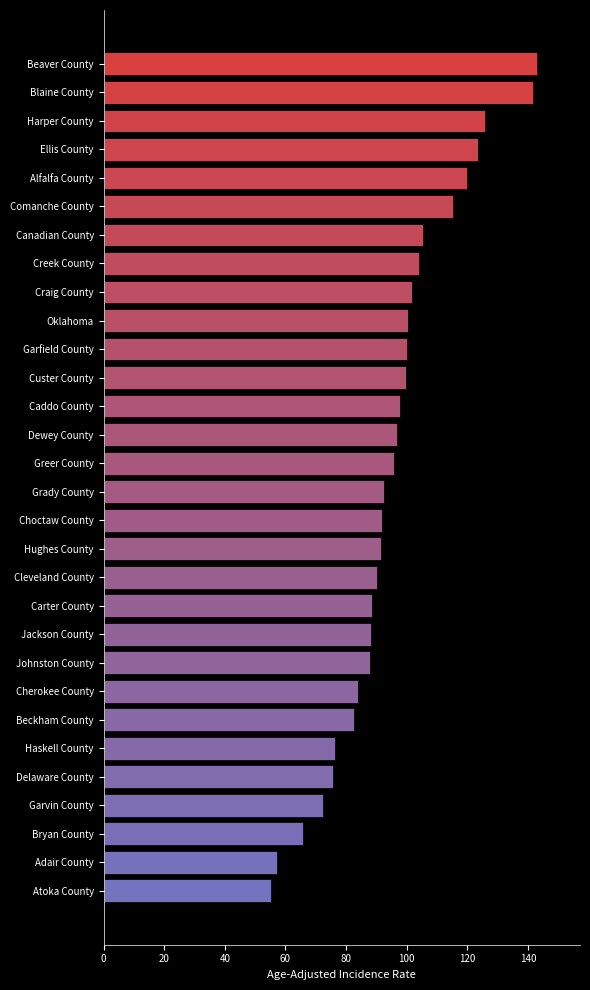

Which has a higher value, Craig County or Beaver County?

Beaver County